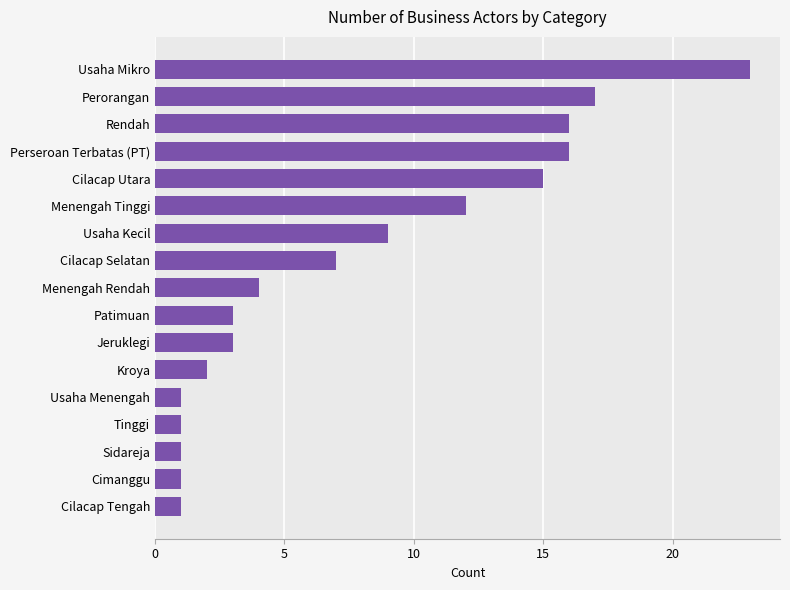

What is the difference between the maximum and minimum values?

22